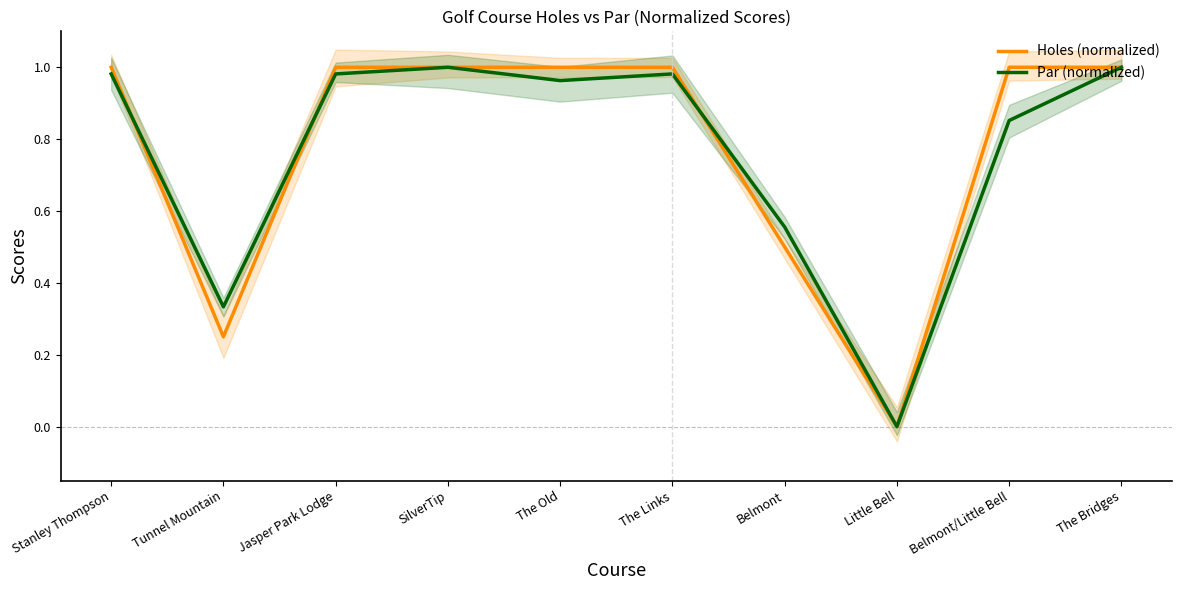

What is the total value across all series at The Old?

2.0